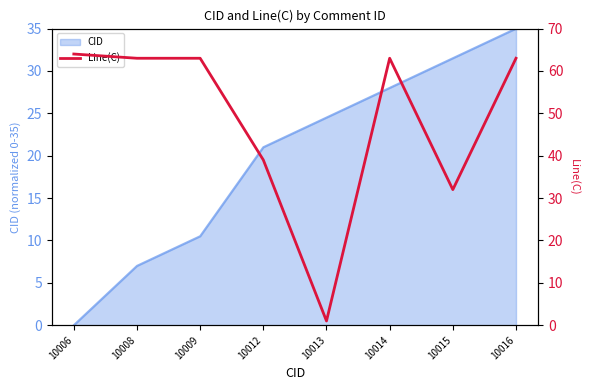

At which category does the data reach its first local valley?

10013